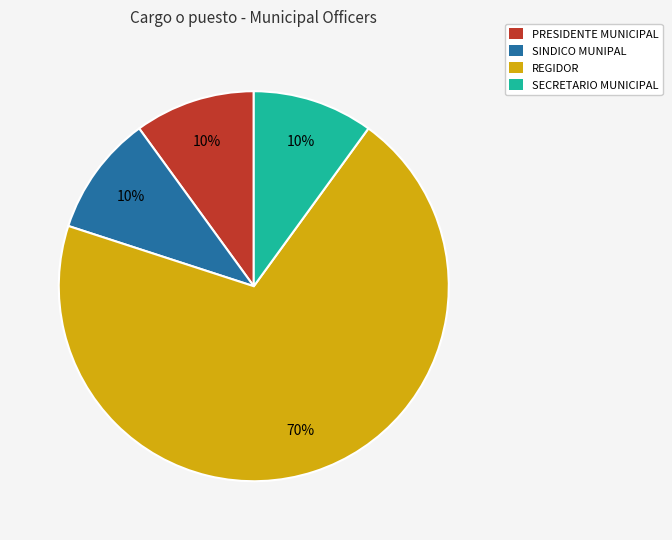

Is there a majority slice in this chart?

Yes